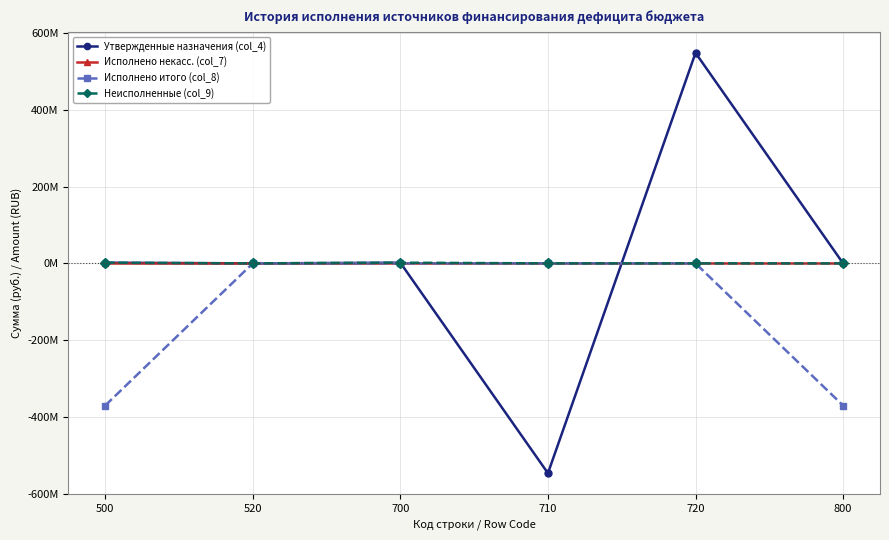

Is this an area chart (filled region under the line)?

No